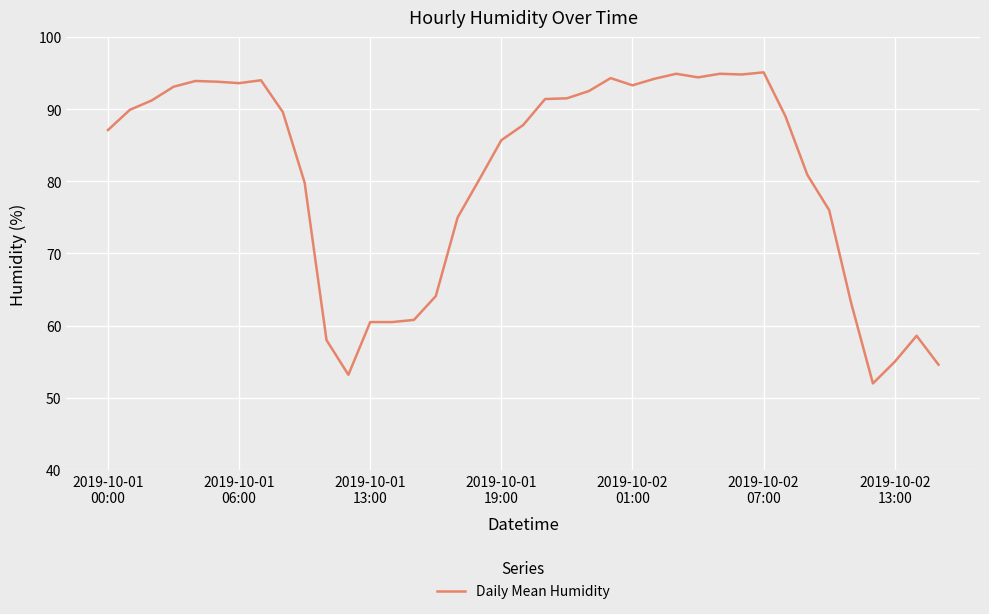

What is the minimum value shown in the chart?

52.0